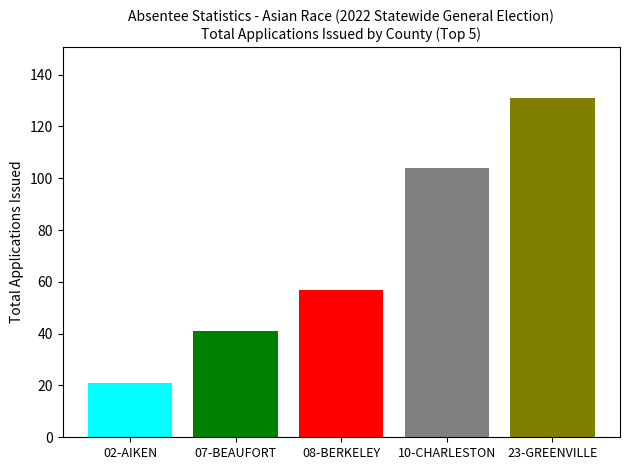

What is the spread (max minus min) of values at 08-BERKELEY?

110